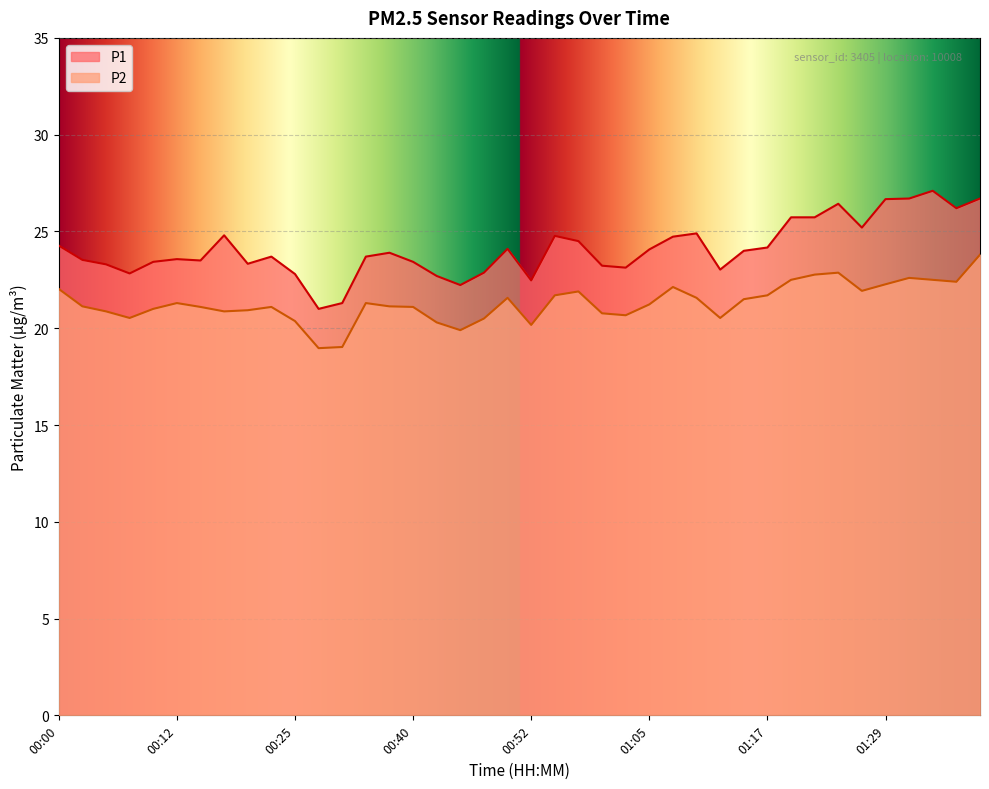

What is the difference between the maximum and minimum values in the P2 series?

4.8